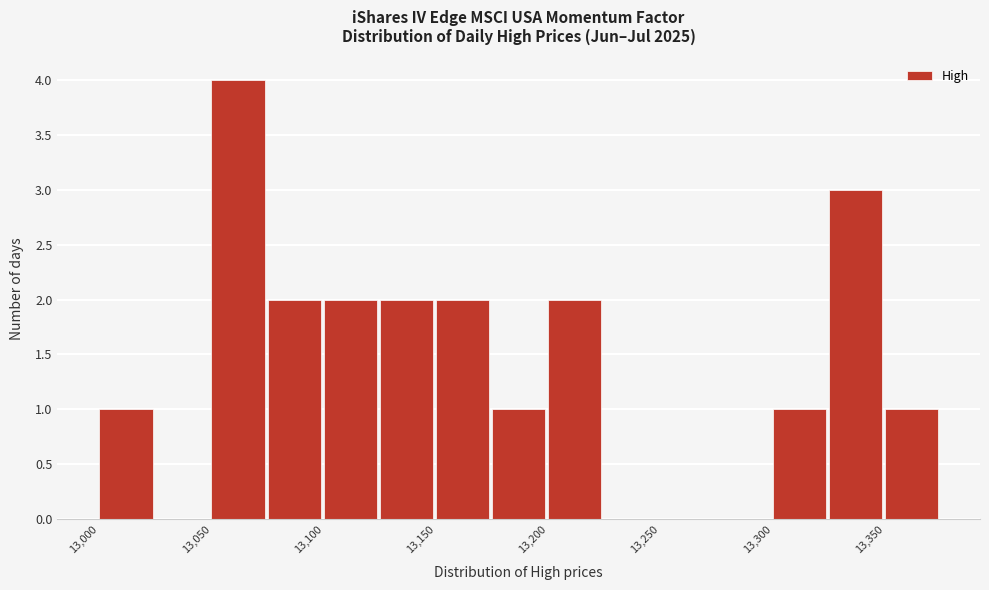

How tall is the bar that spans 13325 to 13350 on the x-axis? The values are not printed on the chart, so give them approximately, as read against the axis.

3